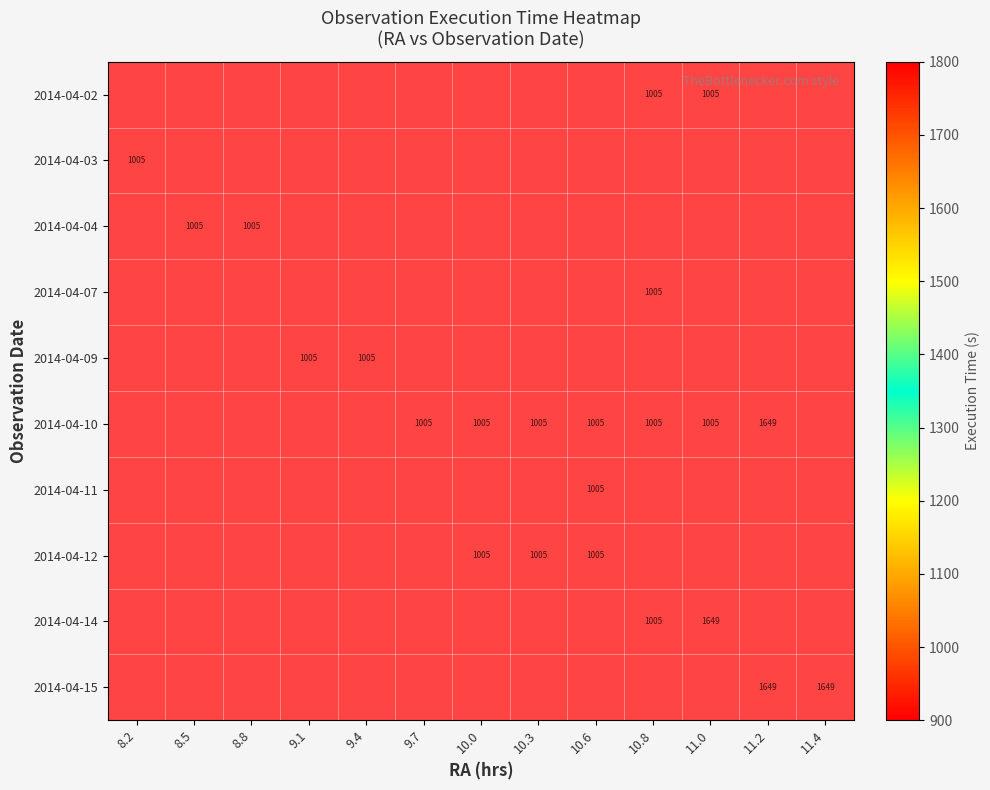

The 2014-04-12 series shows 1005 at 10.6. True or false?

True